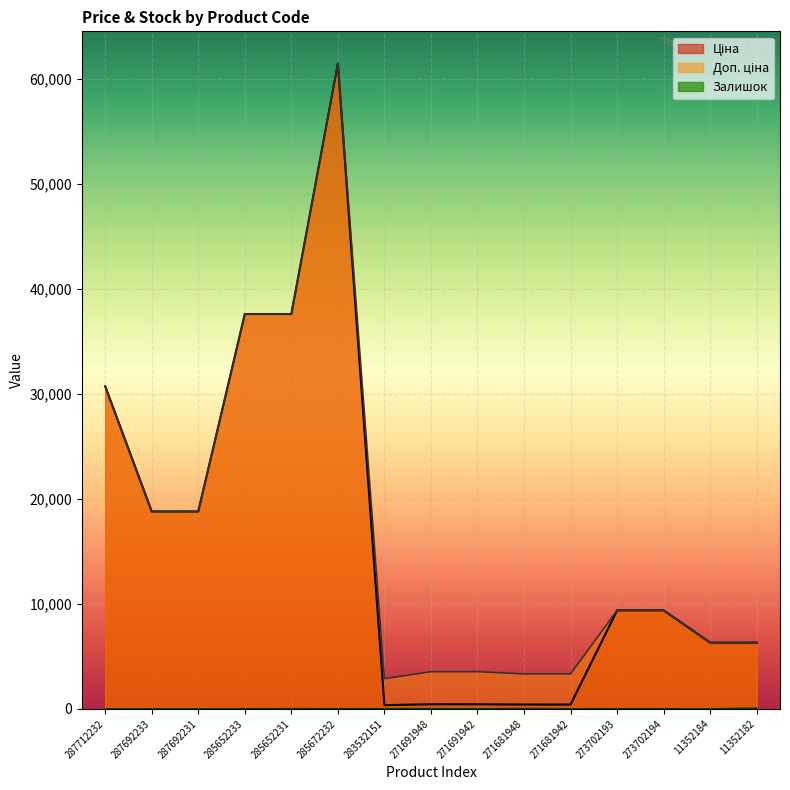

Between 271691942 and 11352184, which series saw the biggest shift?

Ціна